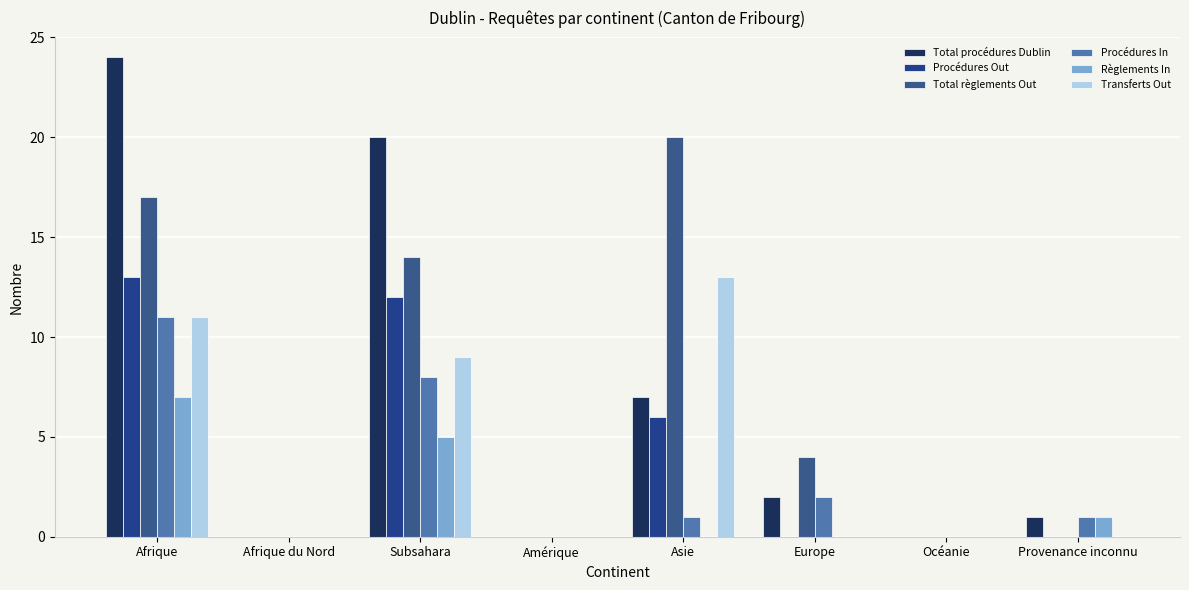

What is the label of the 5th bar from the left?

Asie